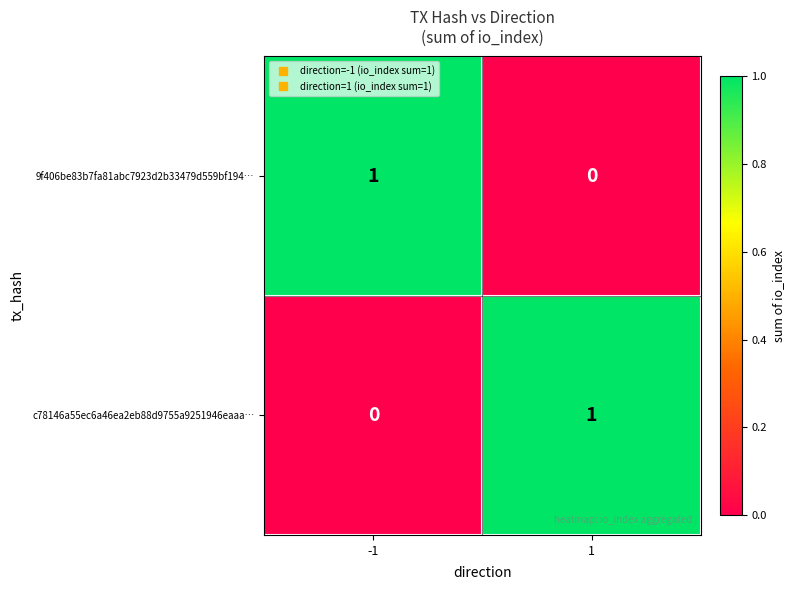

How many categories are shown in the chart?

2